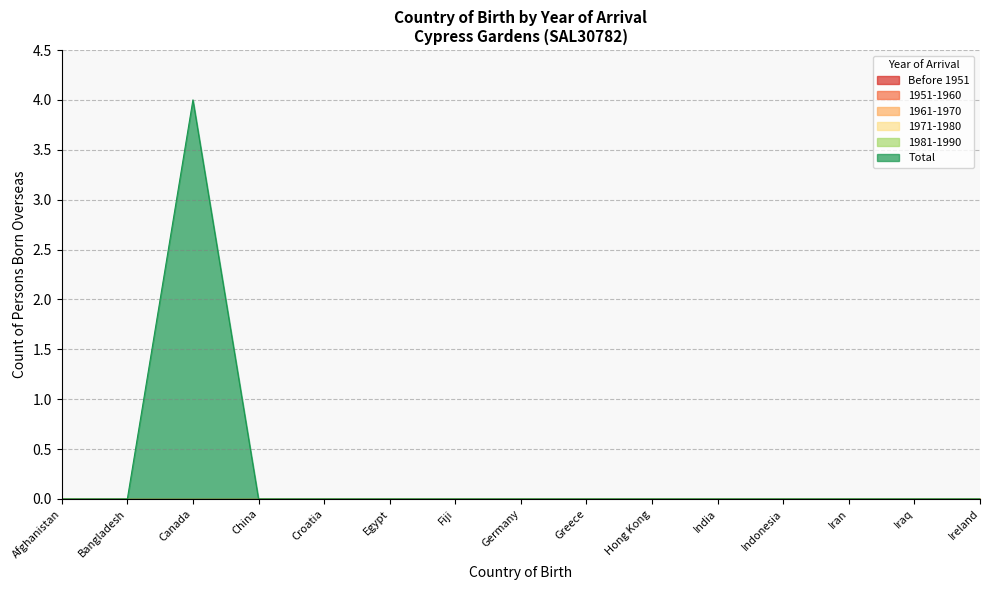

Rank the categories by 1951-1960 value from lowest to highest.

Afghanistan, Bangladesh, Canada, China, Croatia, Egypt, Fiji, Germany, Greece, Hong Kong, India, Indonesia, Iran, Iraq, Ireland